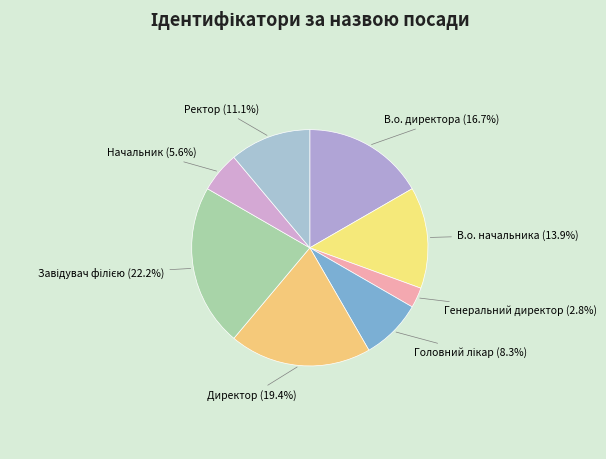

Which has a higher value, В.о. начальника or В.о. директора?

В.о. директора